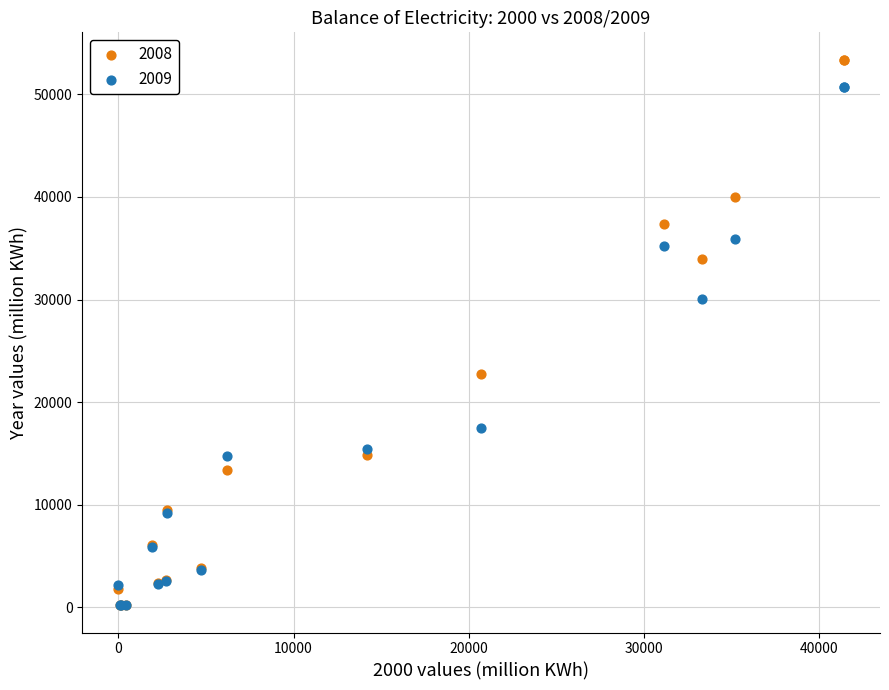

Across all series, what Y value is closest to 26793?

30045.0